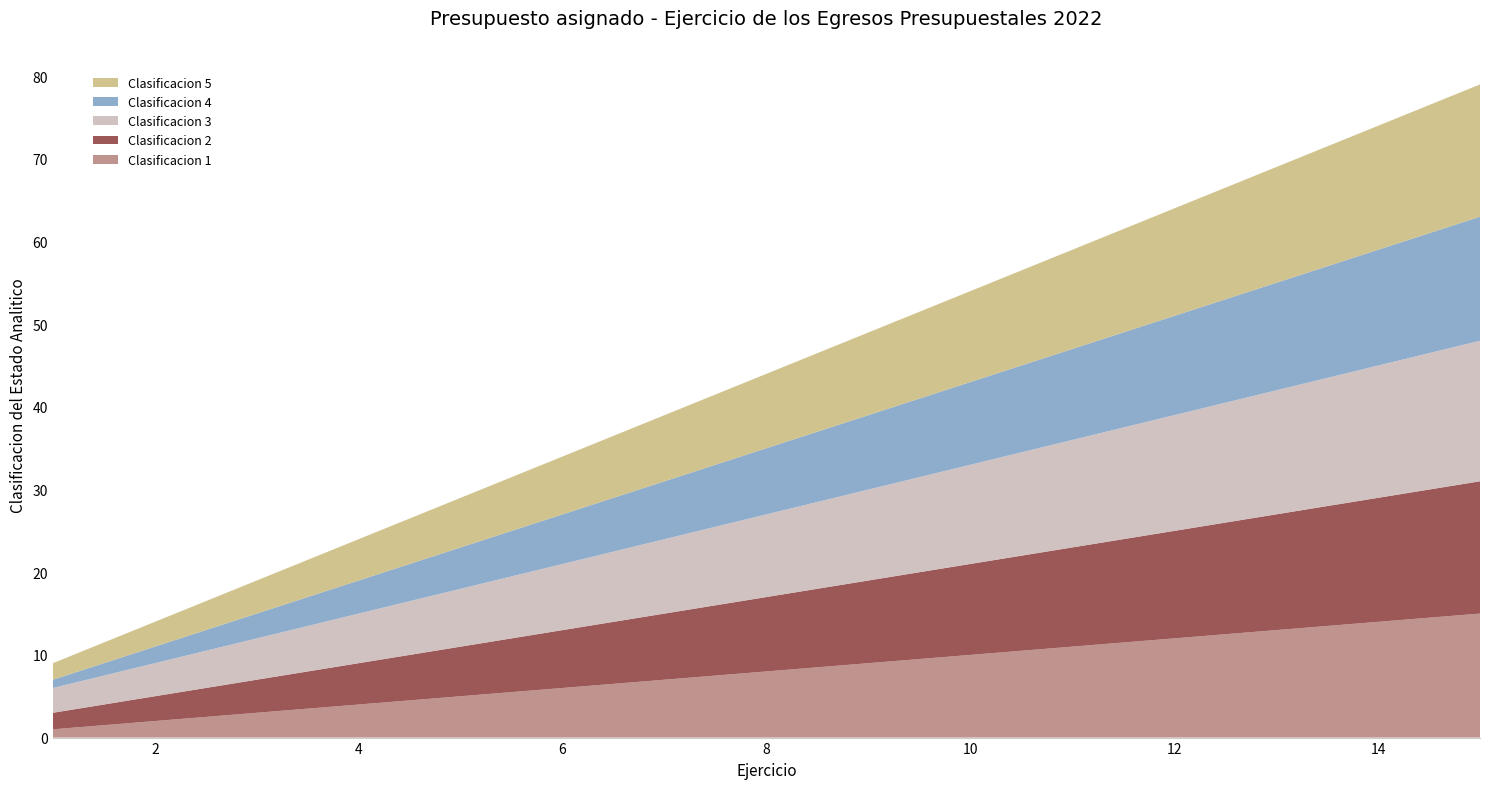

Reading left to right, list all the values displayed in this chart.

Clasificacion 1: 1	2	3	4	5	6	7	8	9	10	11	12	13	14	15
Clasificacion 2: 2	3	4	5	6	7	8	9	10	11	12	13	14	15	16
Clasificacion 3: 3	4	5	6	7	8	9	10	11	12	13	14	15	16	17
Clasificacion 4: 1	2	3	4	5	6	7	8	9	10	11	12	13	14	15
Clasificacion 5: 2	3	4	5	6	7	8	9	10	11	12	13	14	15	16